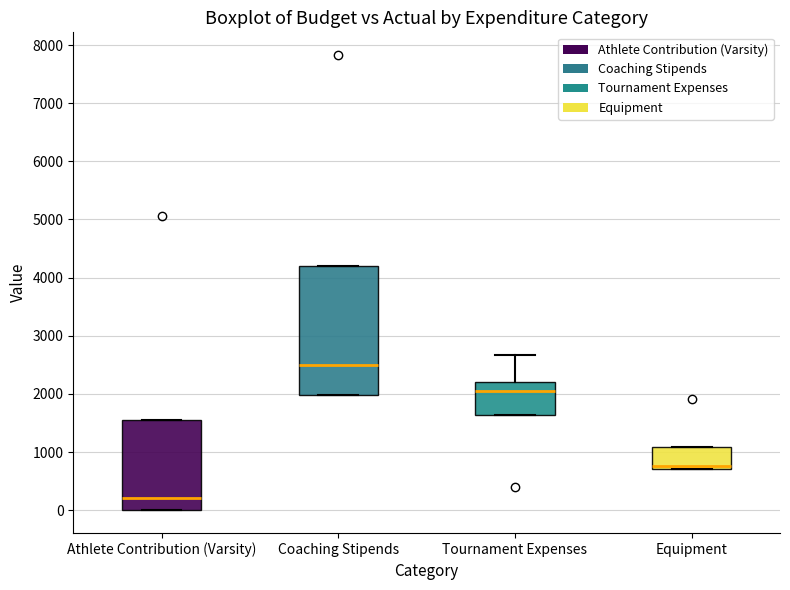

Reading left to right, transcribe this box plot: for each box, give where its median line is, the range the box spans, and where its two whiskers end, as read against the y-axis. The values are not printed on the chart, so give them approximately, as read against the axis.

Athlete Contribution (Varsity): median 200, box 0 to 1600, whiskers 0 to 1600
Coaching Stipends: median 2500, box 2000 to 4200, whiskers 2000 to 4200
Tournament Expenses: median 2100, box 1600 to 2200, whiskers 1600 to 2700
Equipment: median 800, box 700 to 1100, whiskers 700 to 1100